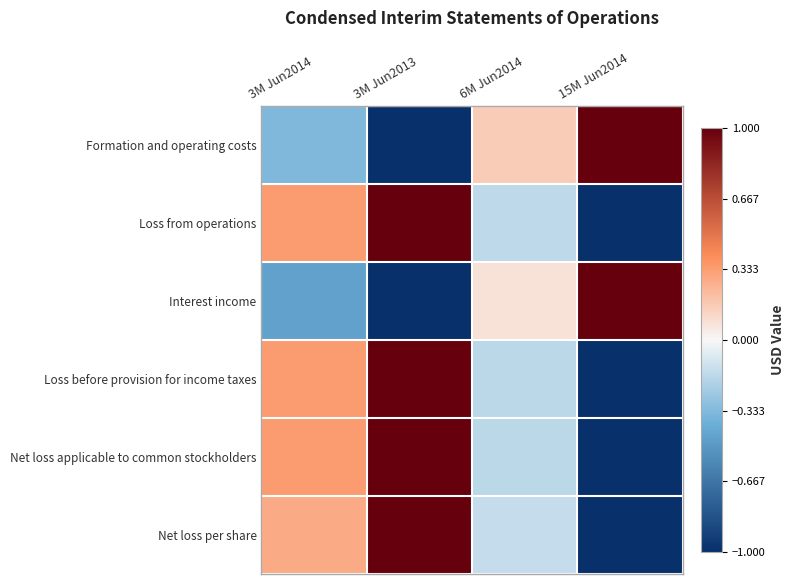

How many categories are shown in the chart?

4